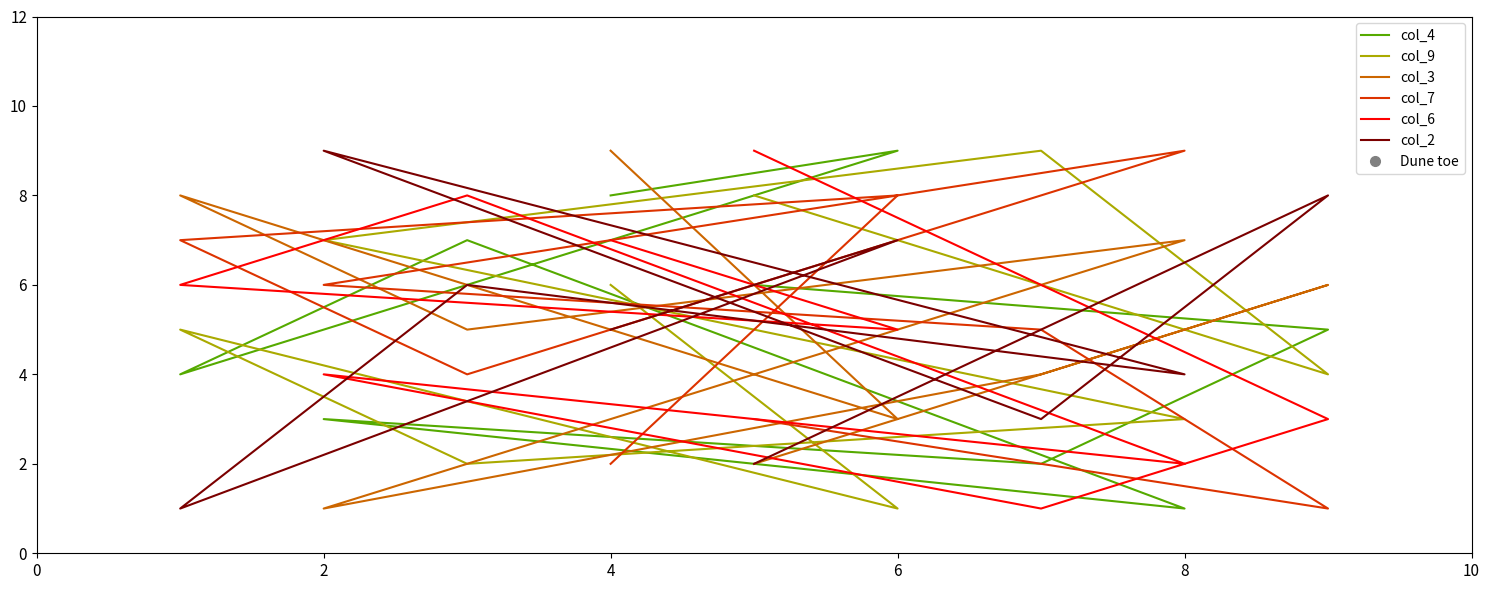

Does the chart have visible grid lines?

No